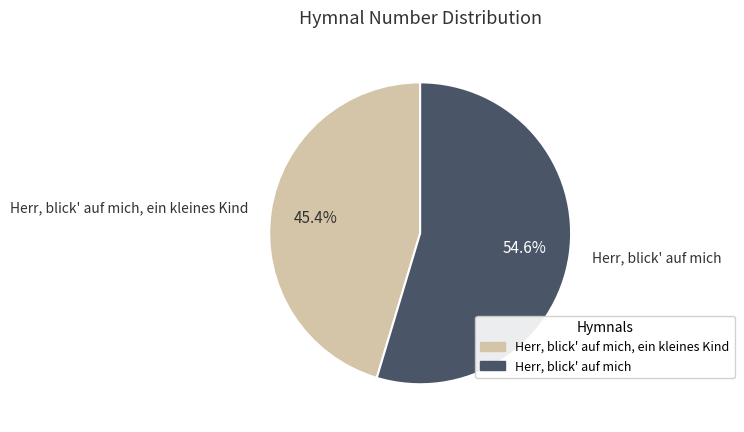

Is there any slice that represents more than half of the pie?

Yes